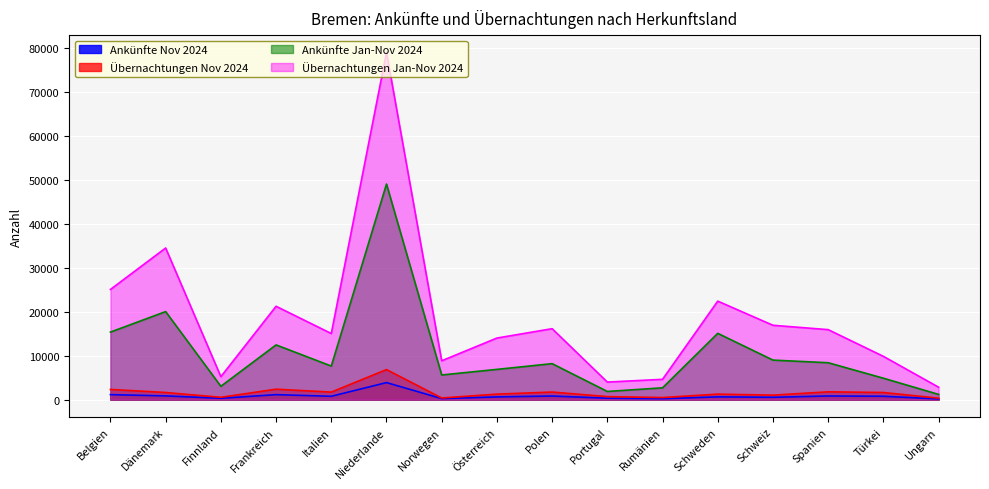

Which series has the largest range (max minus min)?

Übernachtungen Jan-Nov 2024